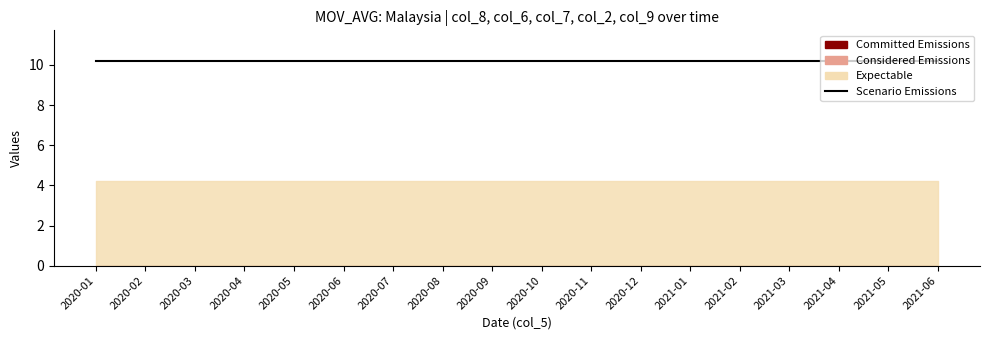

How many lines are shown in the chart?

4